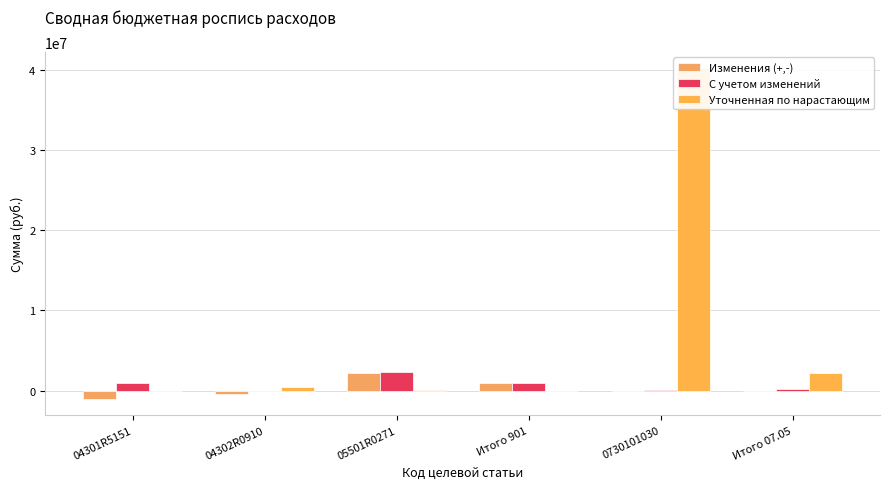

Reading left to right, list all the values displayed in this chart.

Изменения (+,-): -1000000	-400000	2215800	1000000	0	0
С учетом изменений: 1000000	0	2315800	1000000	100000	200000
Уточненная по нарастающим: 0	400000	100000	0	40165300	2200000